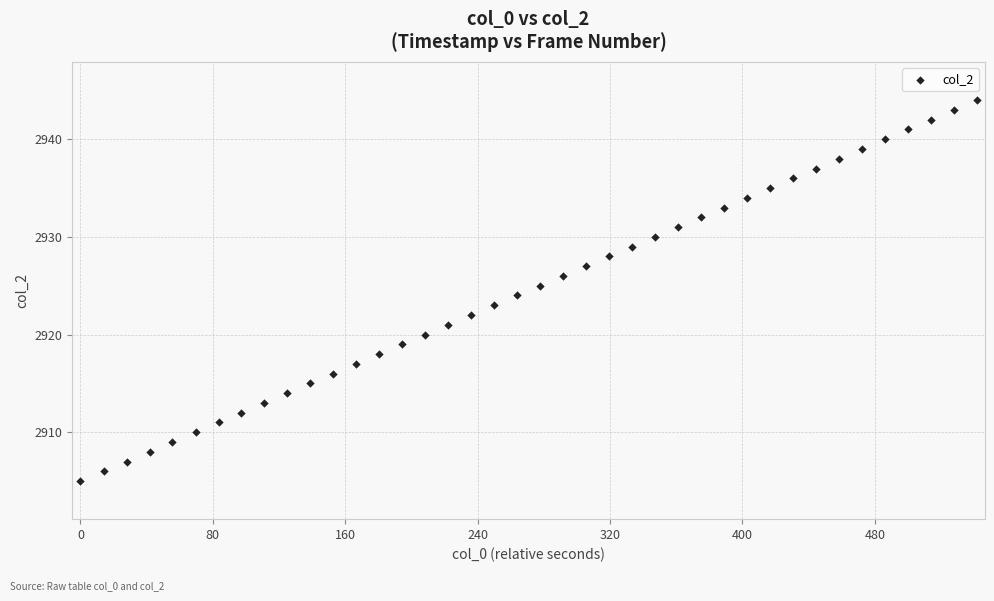

What is the range of Y values (max minus min)?

39